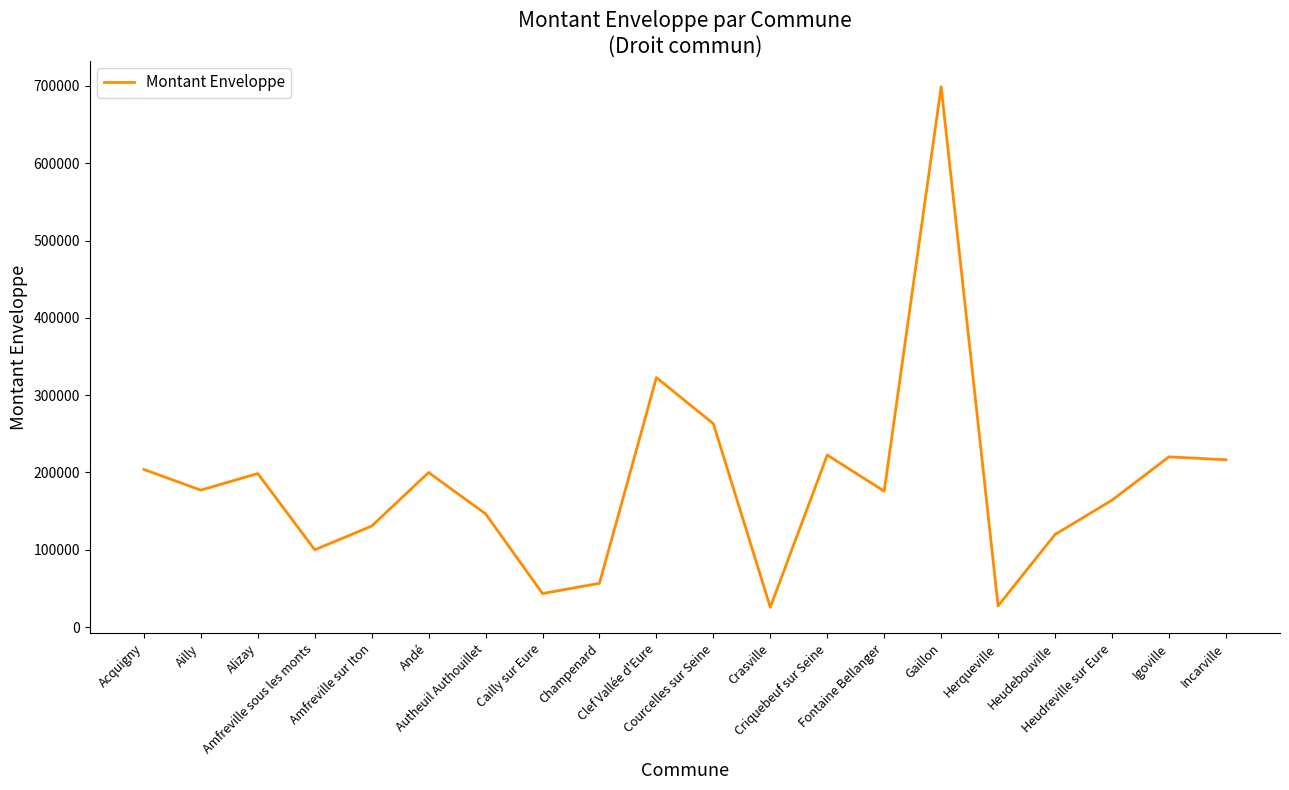

What is the sum of the values at Ailly and Champenard?

233750